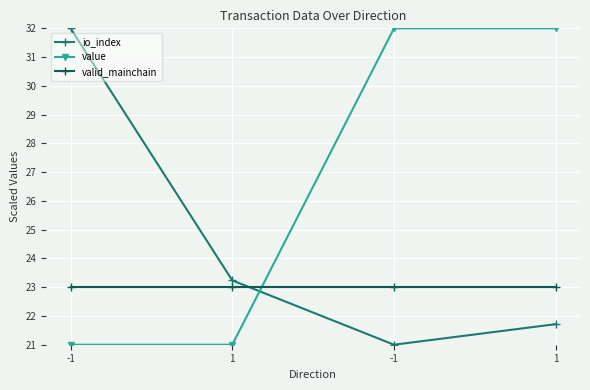

True or false: value has a value of 21.0 at 1.

True